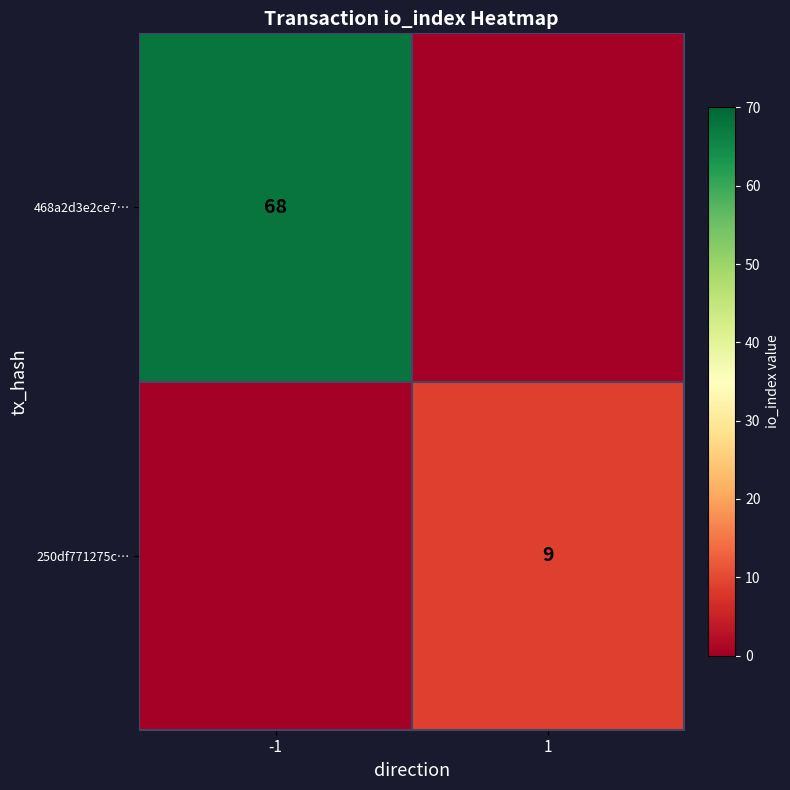

Is it true that 468a2d3e2ce7… equals 30 at -1?

False